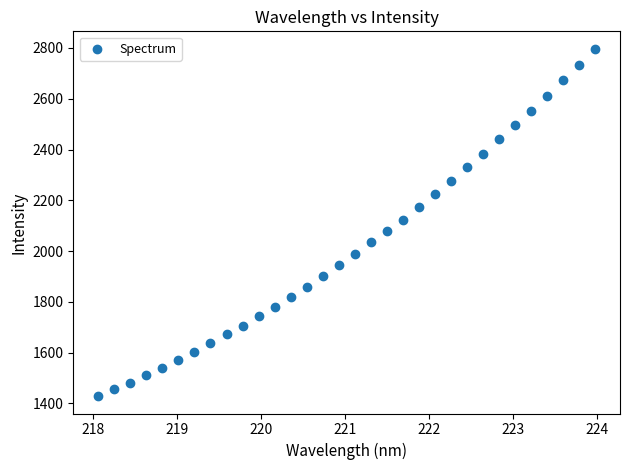

What is the range of X values (max minus min)?

5.9